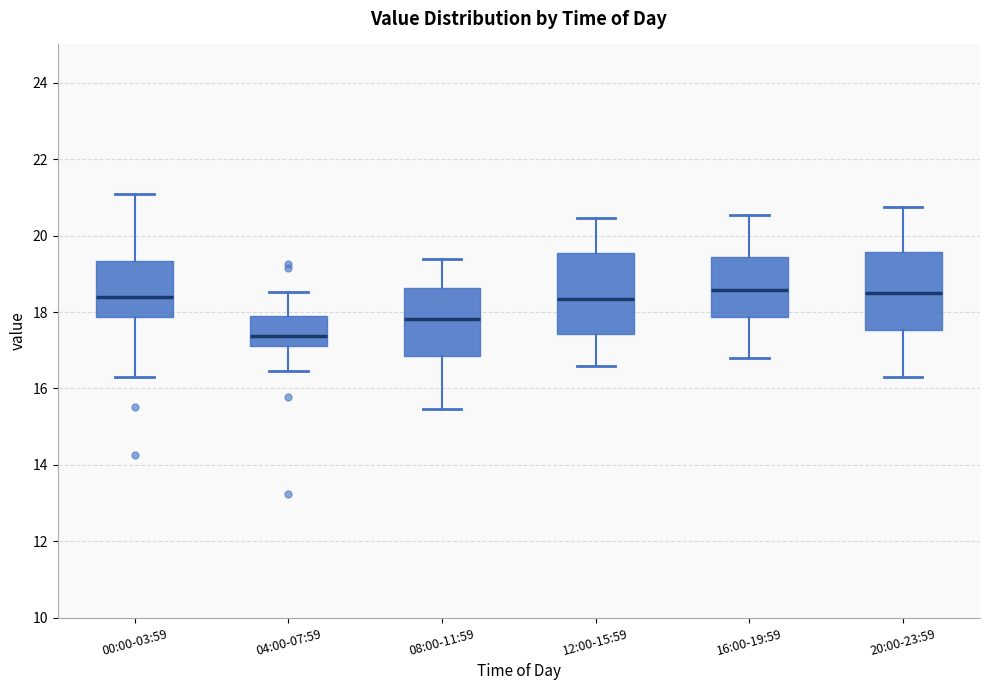

Reading left to right, transcribe this box plot: for each box, give where its median line is, the range the box spans, and where its two whiskers end, as read against the y-axis. The values are not printed on the chart, so give them approximately, as read against the axis.

00:00-03:59: median 18.4, box 17.8 to 19.4, whiskers 16.4 to 21.0
04:00-07:59: median 17.4, box 17.2 to 17.8, whiskers 16.4 to 18.6
08:00-11:59: median 17.8, box 16.8 to 18.6, whiskers 15.4 to 19.4
12:00-15:59: median 18.4, box 17.4 to 19.6, whiskers 16.6 to 20.4
16:00-19:59: median 18.6, box 17.8 to 19.4, whiskers 16.8 to 20.6
20:00-23:59: median 18.6, box 17.6 to 19.6, whiskers 16.4 to 20.8